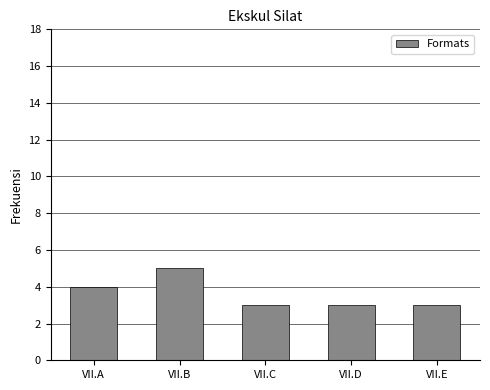

What is the value of the 5th bar from the left?

3